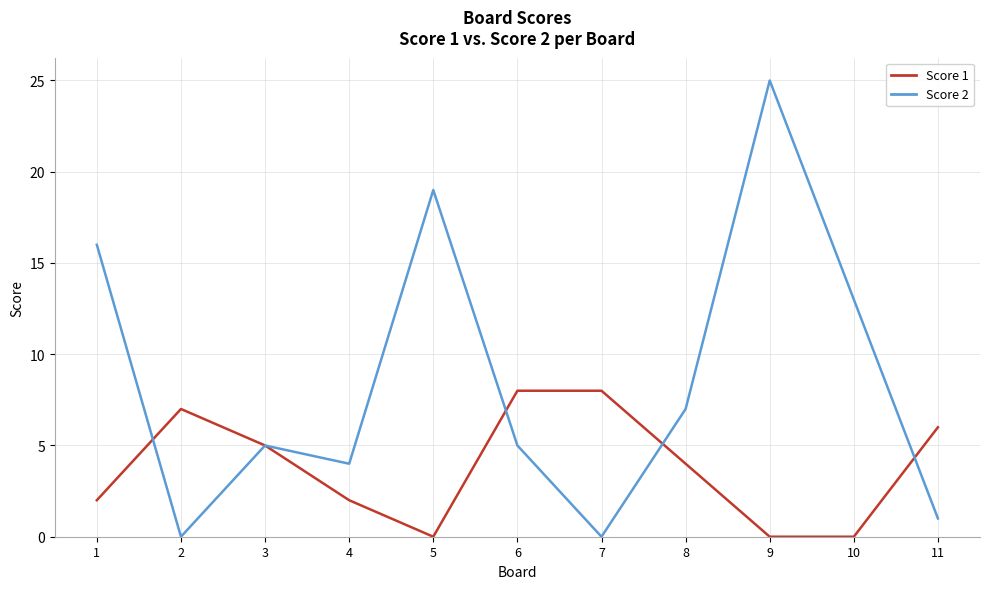

Reading left to right, transcribe all the data shown in this chart.

Score 1: 1=2	2=7	3=5	4=2	5=0	6=8	7=8	8=4	9=0	10=0	11=6
Score 2: 1=16	2=0	3=5	4=4	5=19	6=5	7=0	8=7	9=25	10=13	11=1